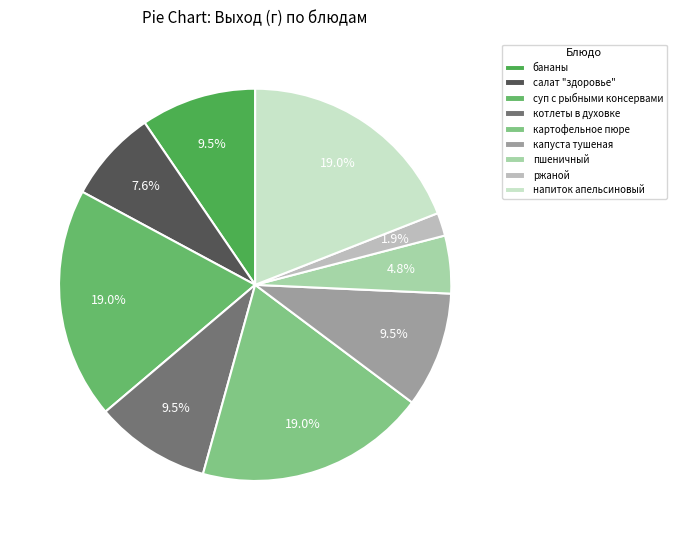

To the nearest percent, what percentage of the pie is салат "здоровье"?

8%